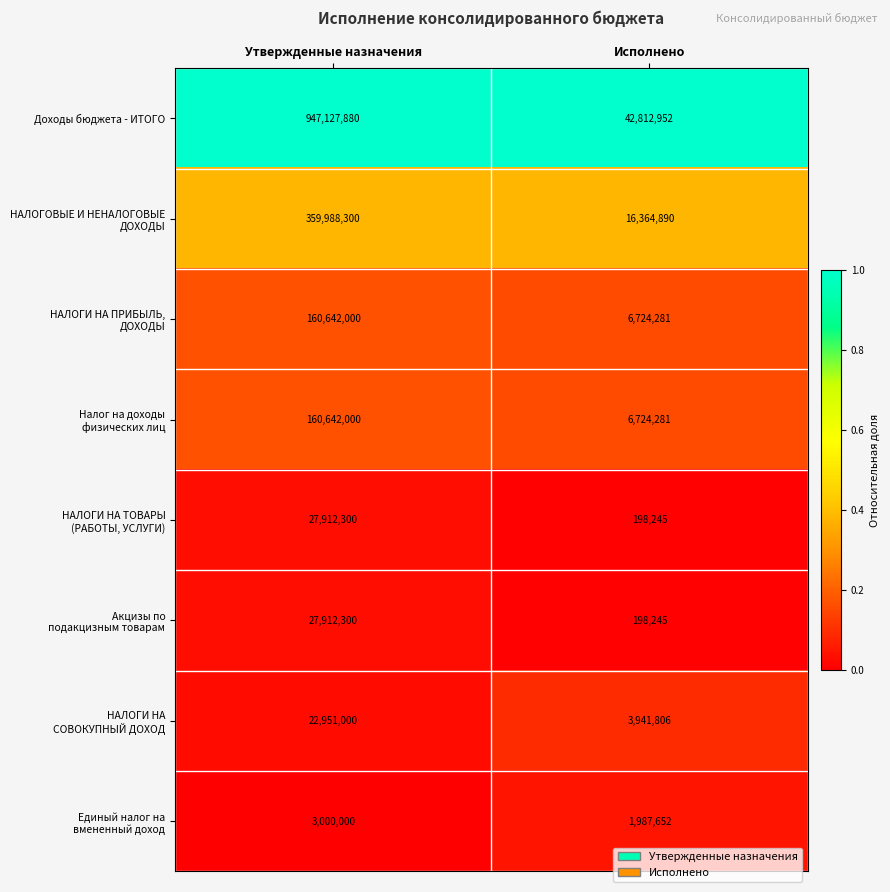

The Доходы бюджета - ИТОГО series shows 323850337 at Утвержденные назначения. True or false?

False